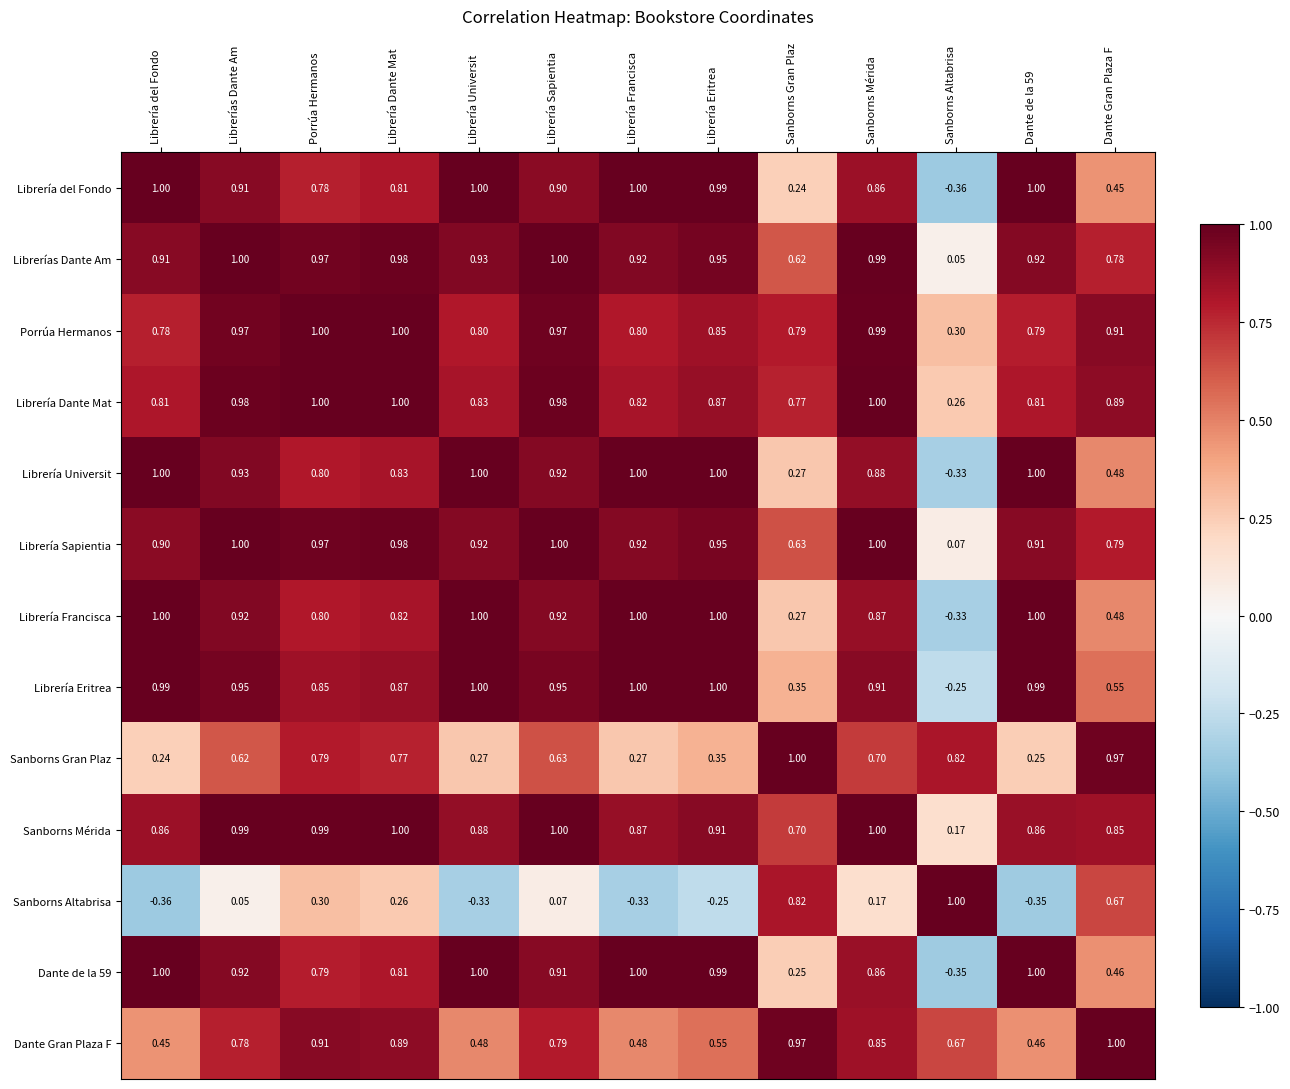

Which category has the lowest value in the Librería Dante Mat series?

Sanborns Altabrisa